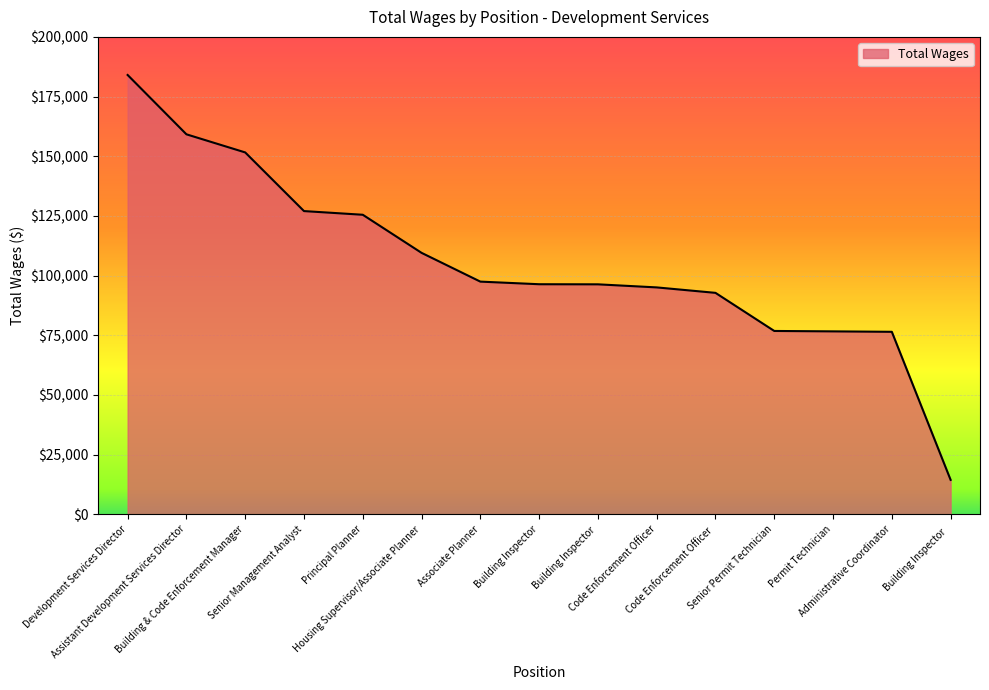

Which has a higher value, Assistant Development Services Director or Senior Permit Technician?

Assistant Development Services Director